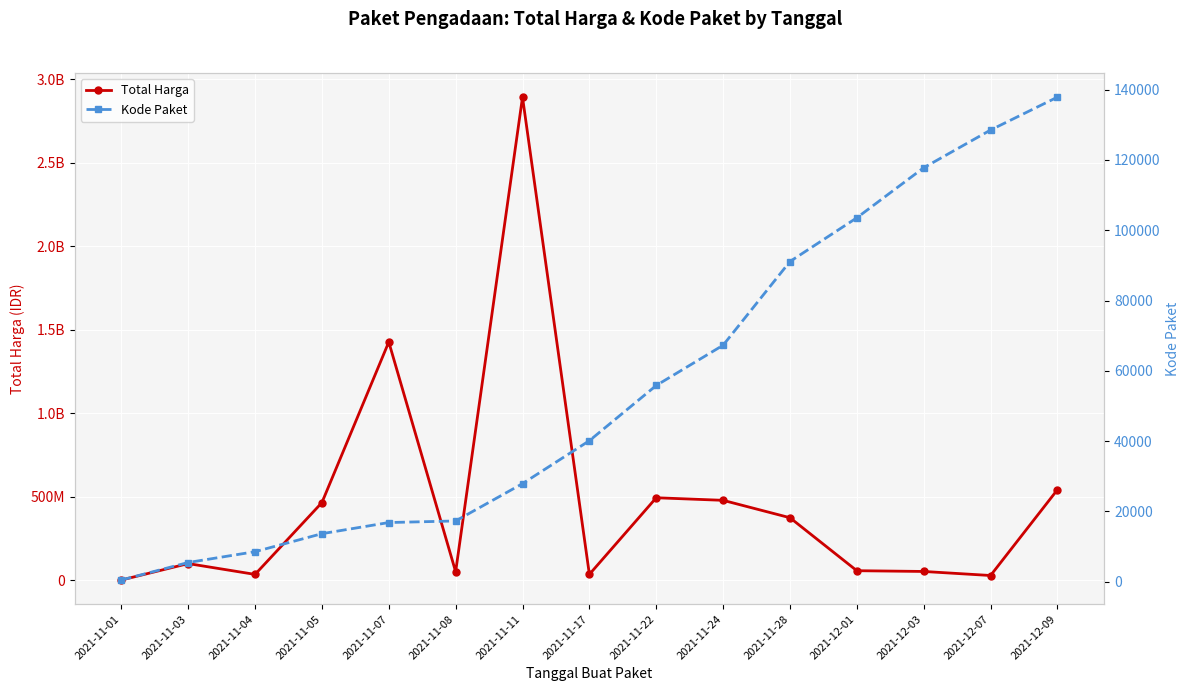

What is the total value across all series at 2021-12-03?

51718783